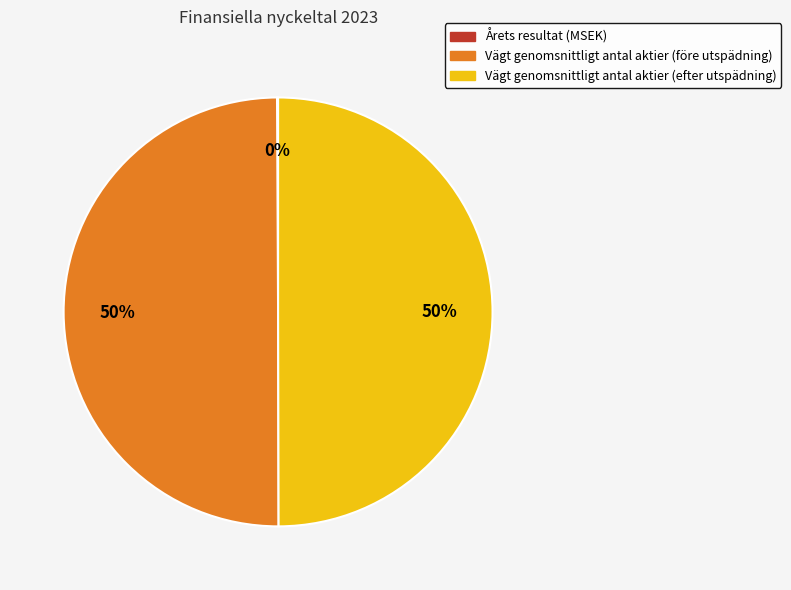

The Vägt genomsnittligt antal aktier (efter utspädning) slice represents 50% of the pie. True or false?

True